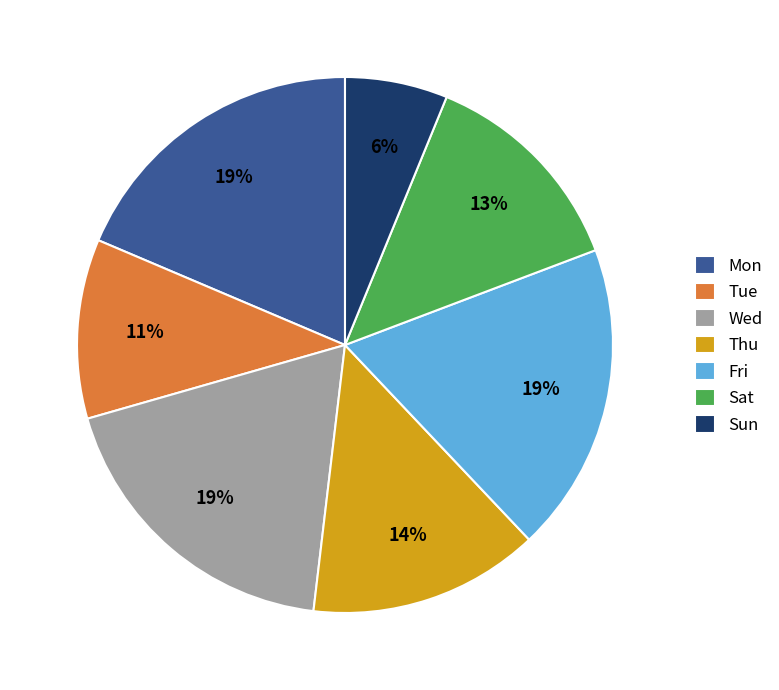

Which category has the smallest portion of the pie?

Sun